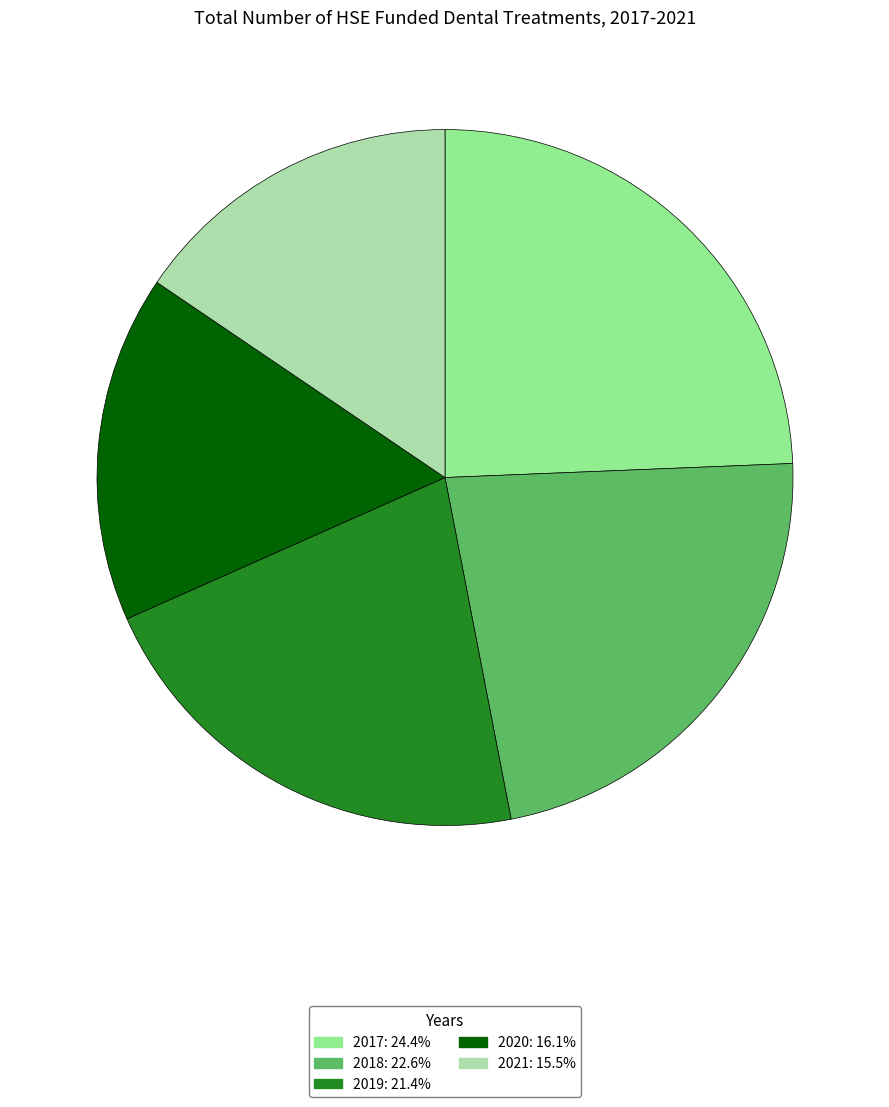

Do 2021 and 2018 together represent more than half of the pie?

No